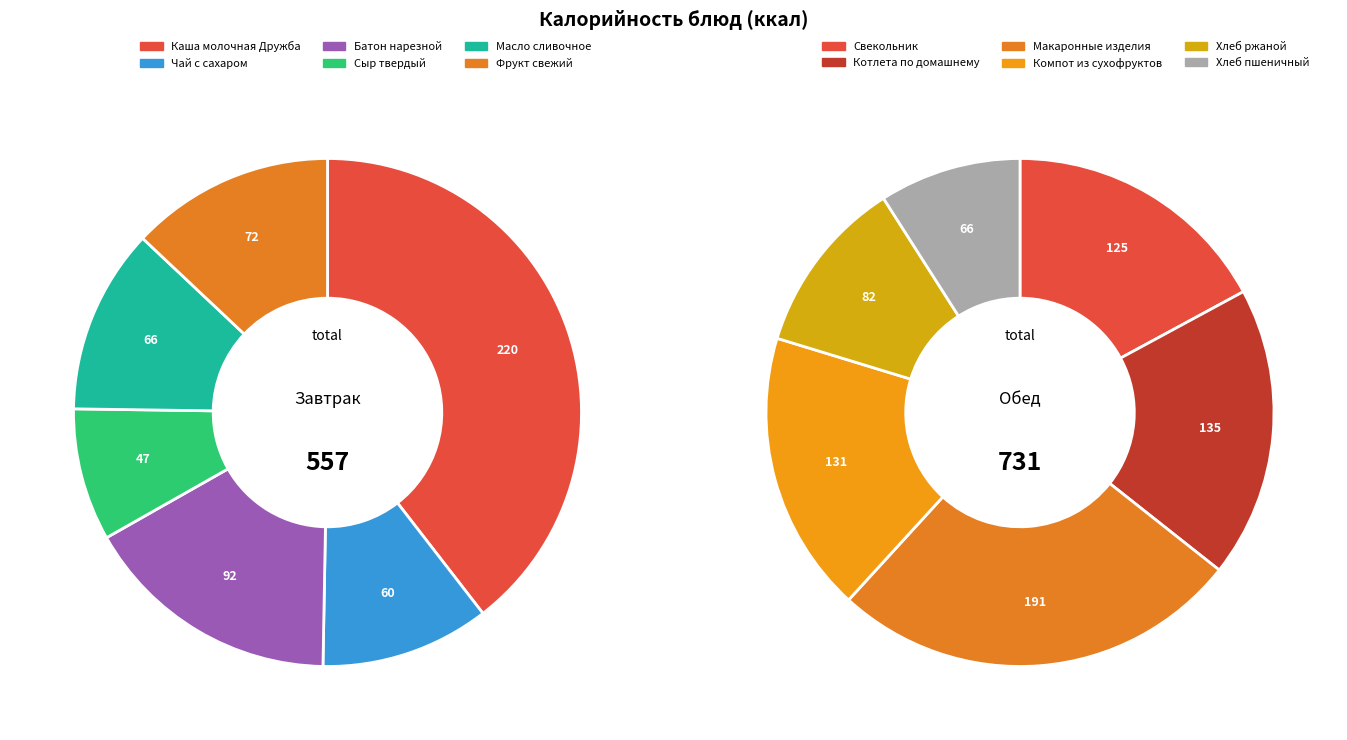

To the nearest percent, what percentage of the pie is Каша молочная Дружба?

40%